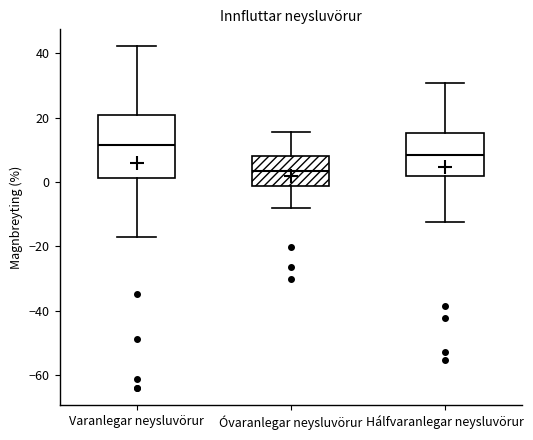

Which box is the tallest, from its lower edge to its upper edge?

Varanlegar neysluvörur